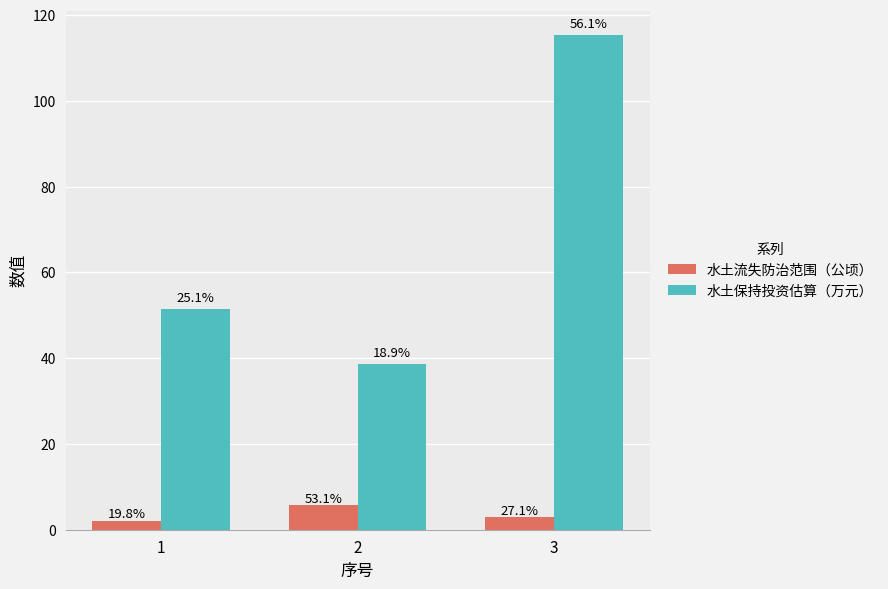

Rank the series by their maximum value, from lowest to highest.

水土流失防治范围（公顷）, 水土保持投资估算（万元）